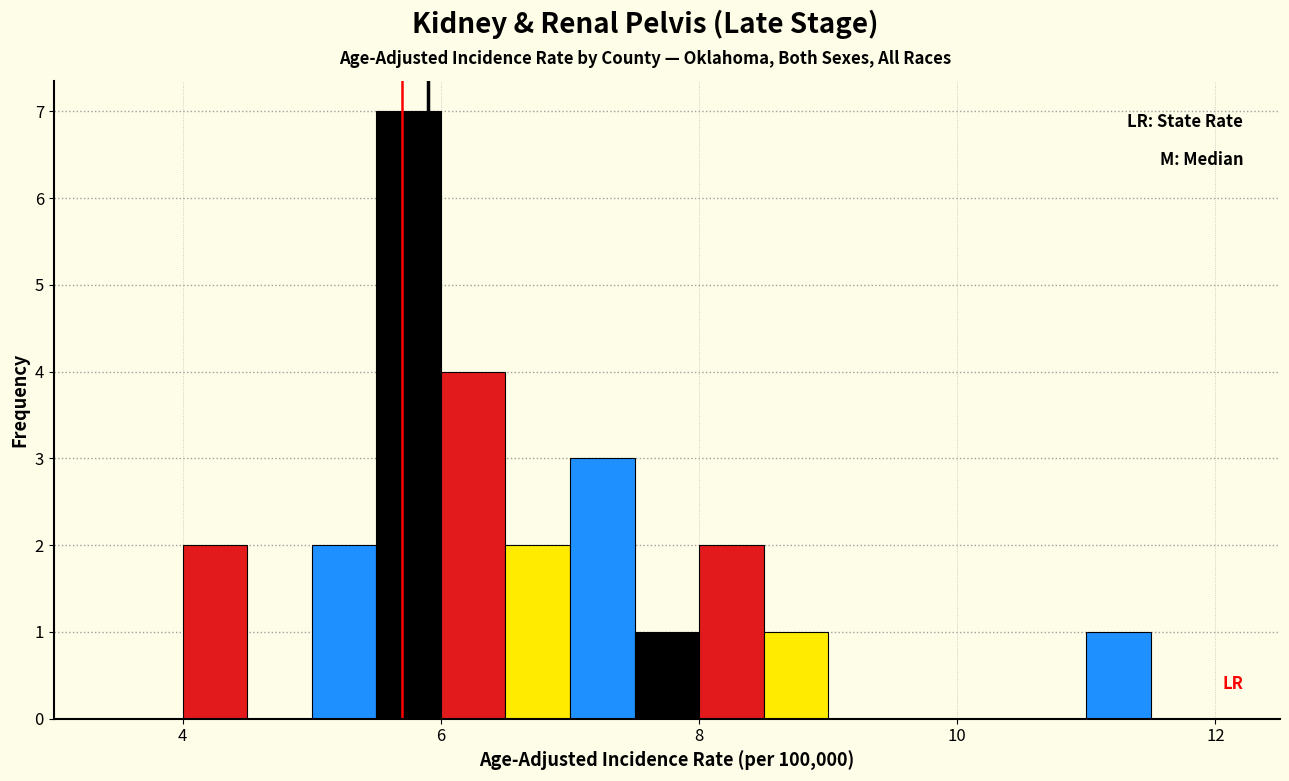

Read against the x-axis, roughly where is the centre of the tallest bar?

5.8